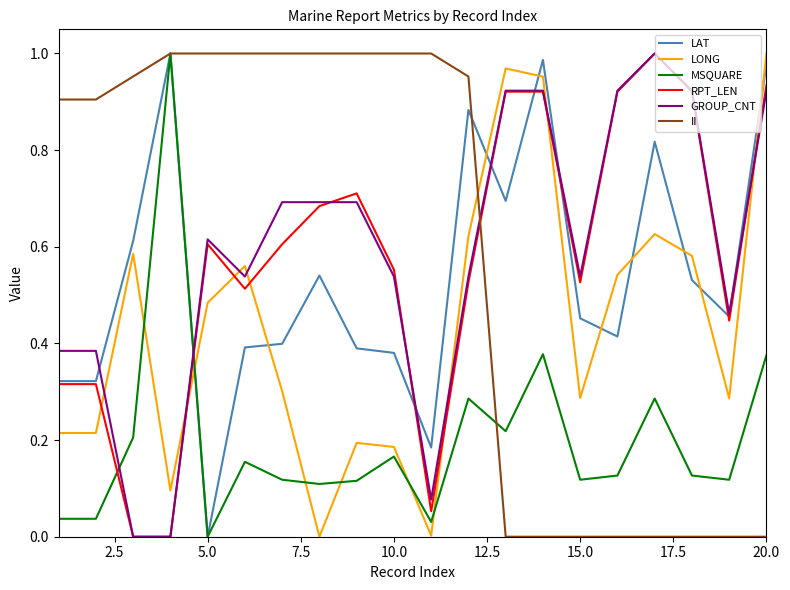

Which series ends up on top after the final intersection of LONG and LAT?

LONG